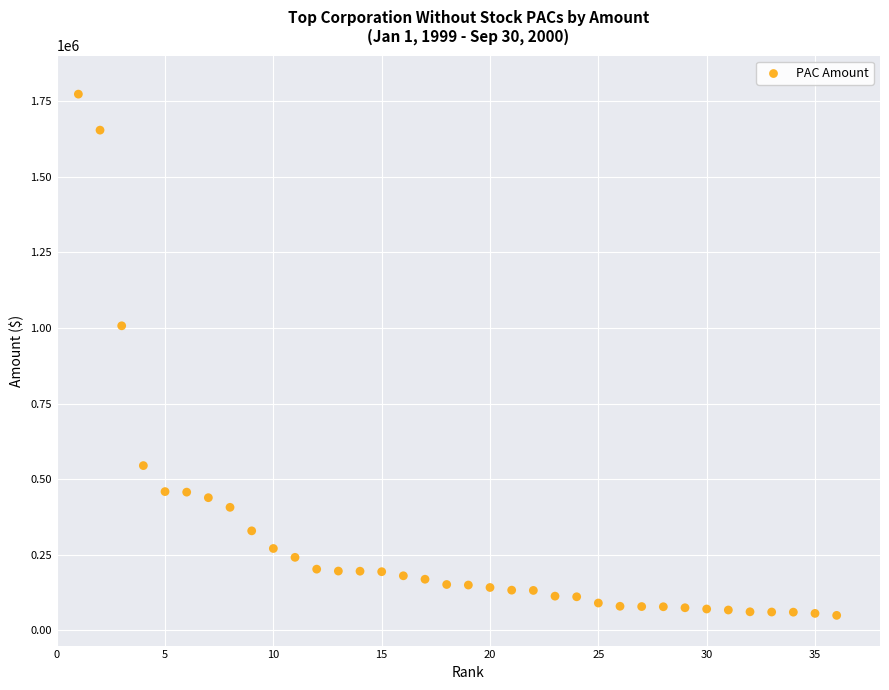

What Y value in the scatter plot is closest to 911202?

1006888.0